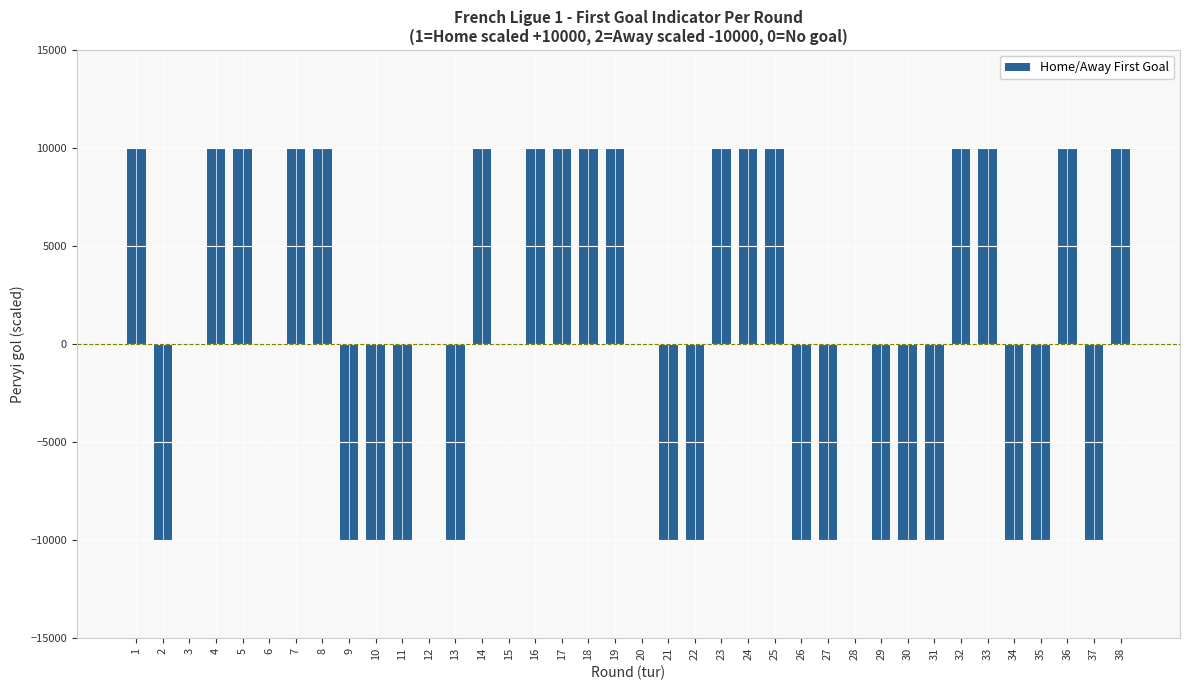

What is the change in value from 1 to 9?

-20000